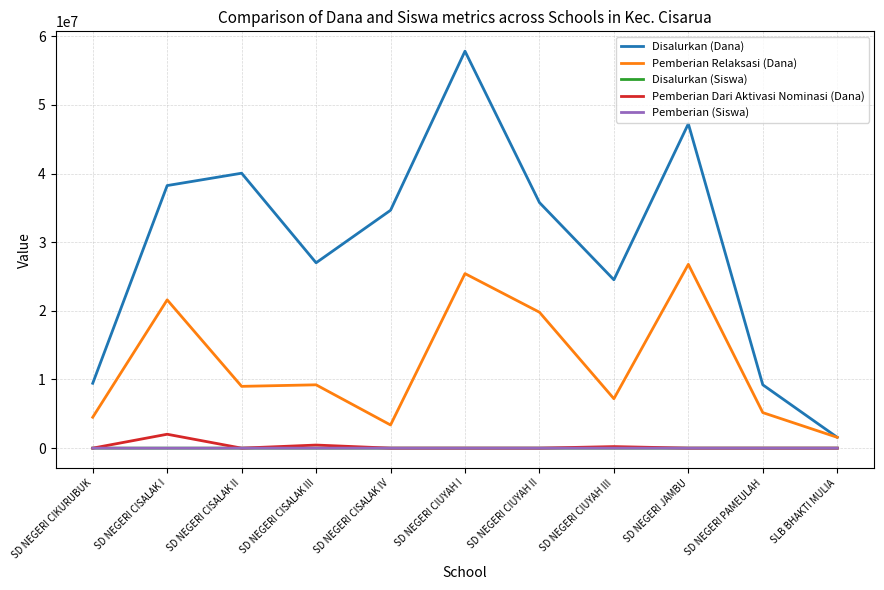

True or false: Disalurkan (Dana) and Pemberian (Siswa) cross at least once.

False